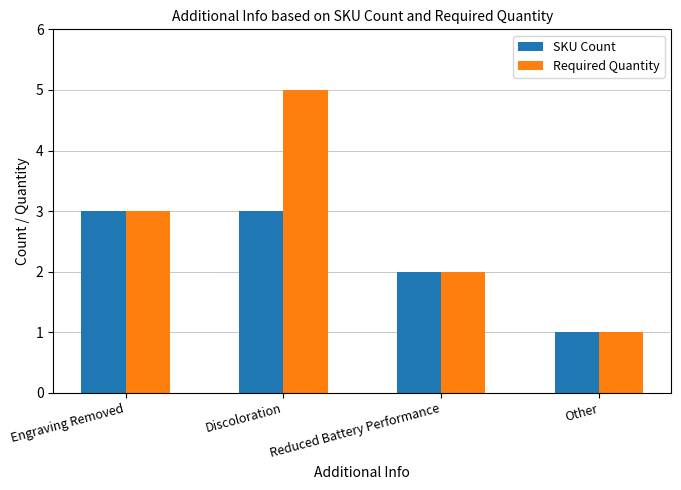

At which label is SKU Count closest to 2?

Reduced Battery Performance